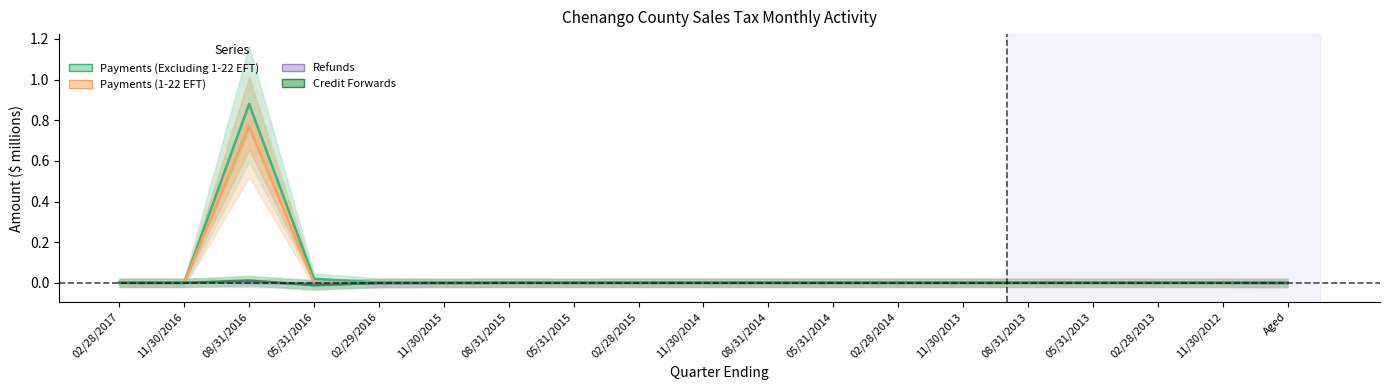

Is it true that Credit Forwards equals -0.0 at 02/29/2016?

False